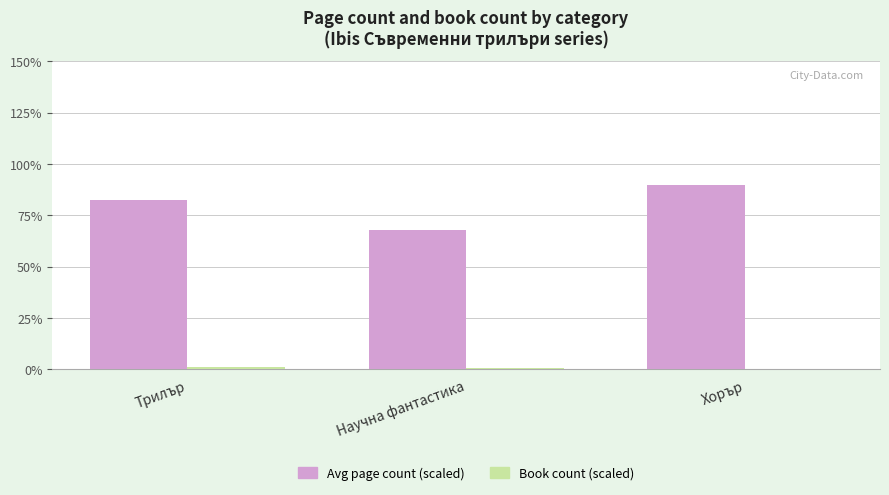

The value of Avg page count (scaled) at Трилър is 55.1. True or false?

False